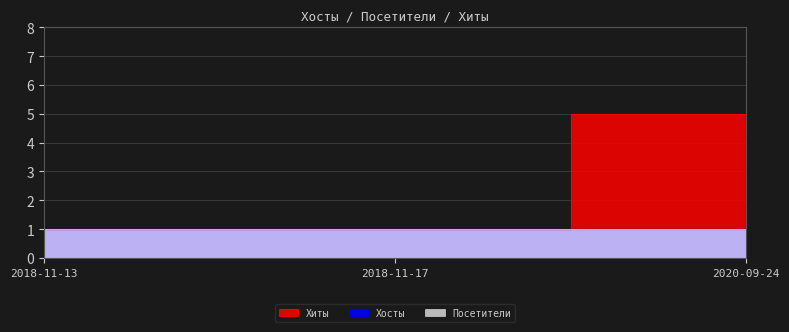

Reading right to left, extract all data points from this chart.

Хиты: 5	1	1
Хосты: 1	1	1
Посетители: 1	1	1